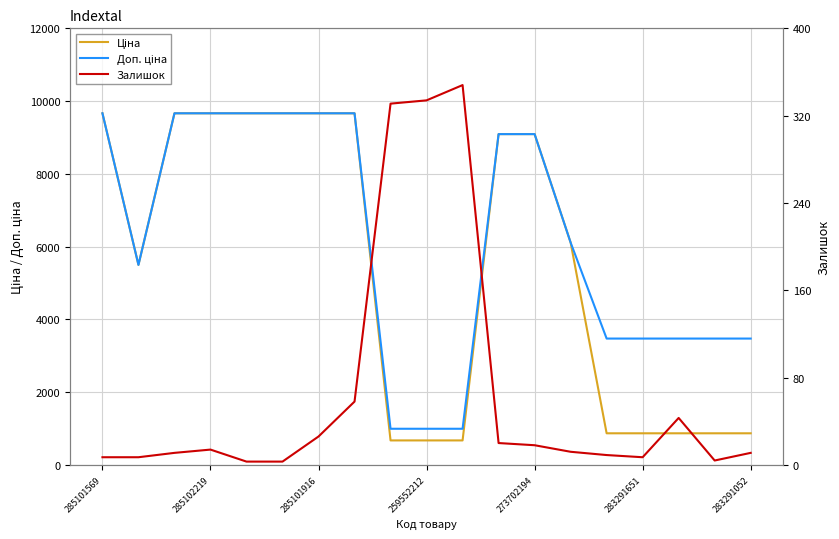

What position from the right is 14?

5